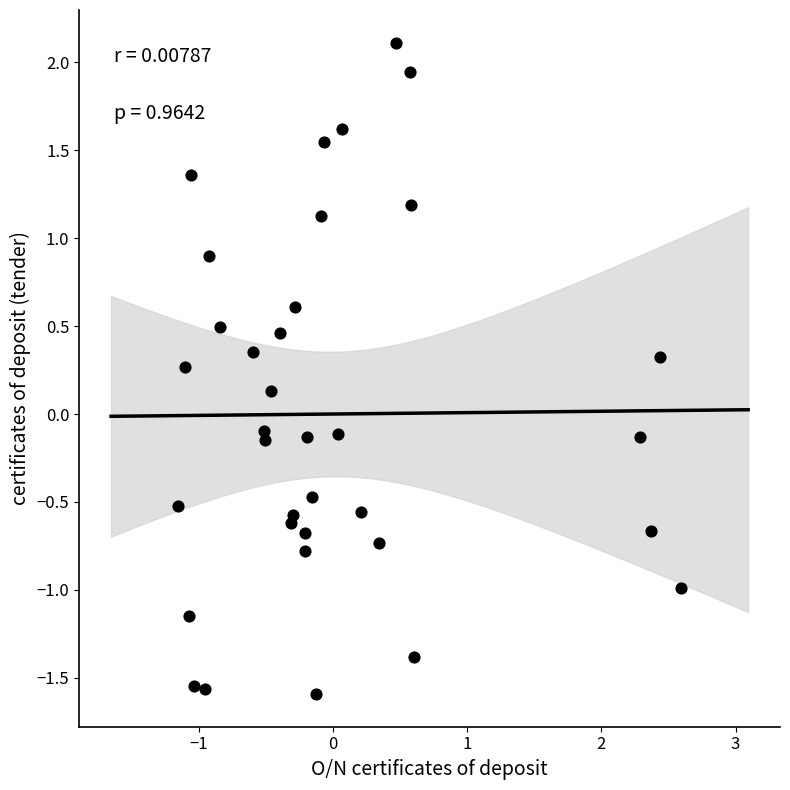

What is the range of X values (max minus min)?

3.7